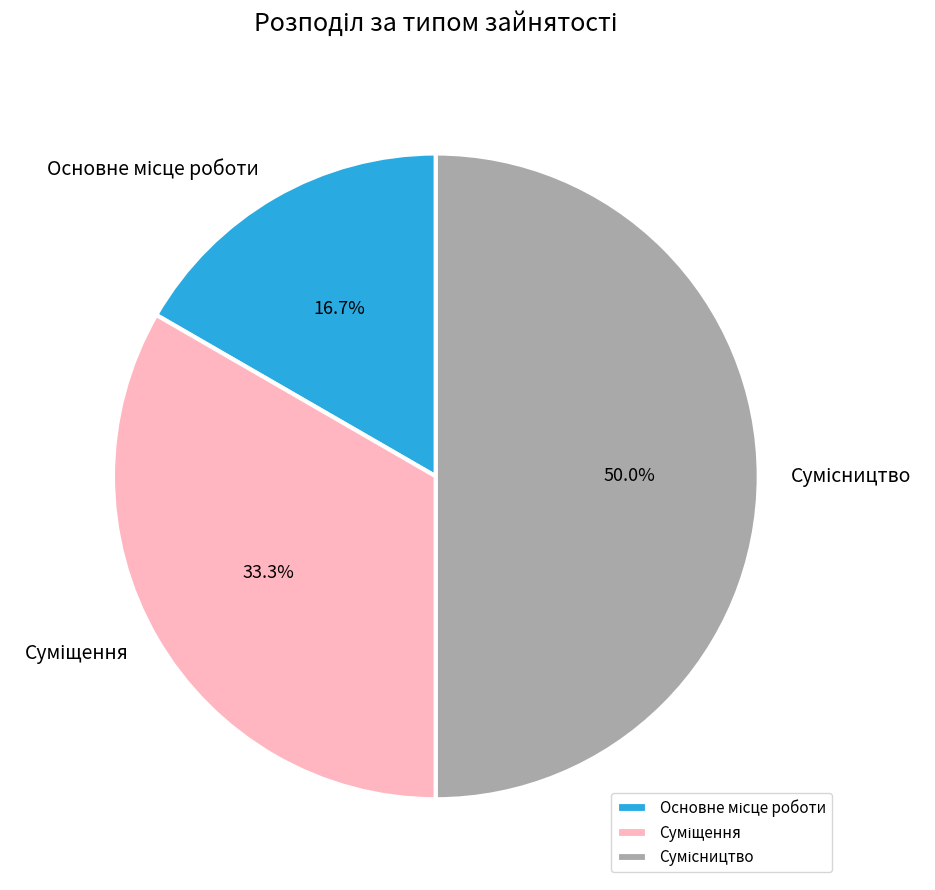

Does any single category account for the majority?

No